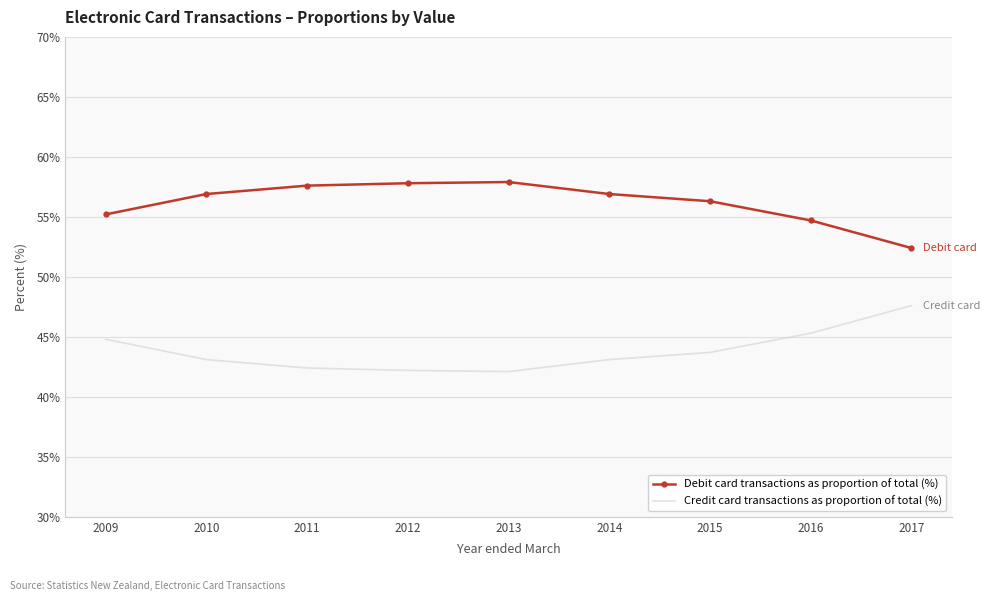

What is the spread (max minus min) of values at 2013?

15.8